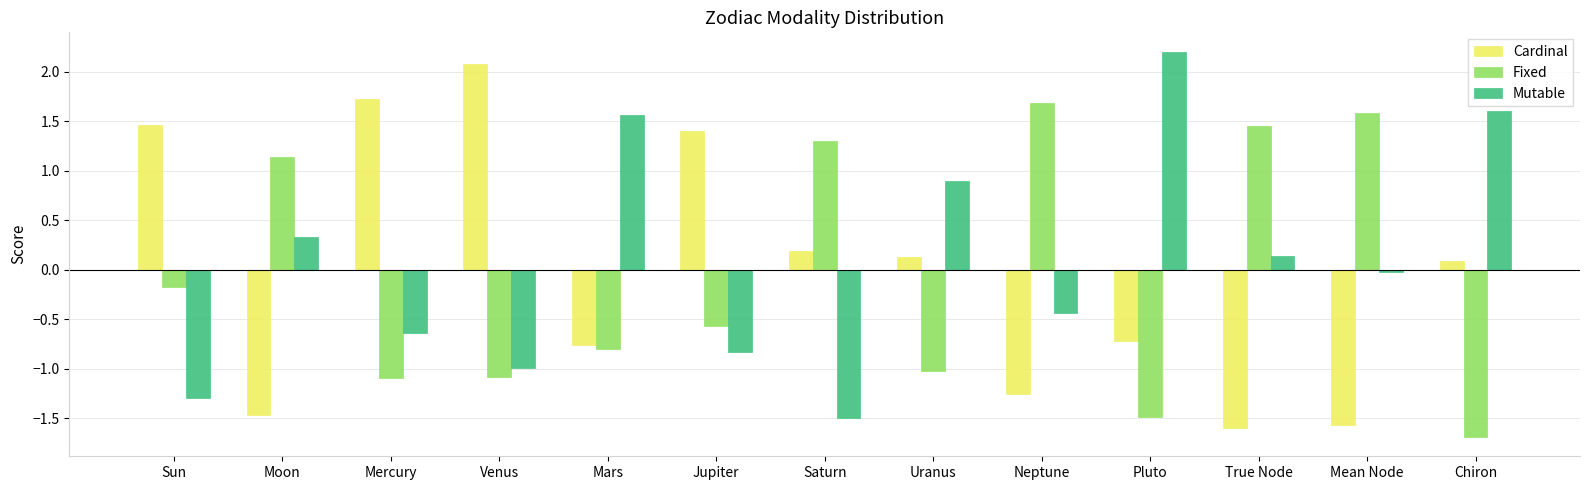

True or false: Mutable has a value of 0.1 at True Node.

True